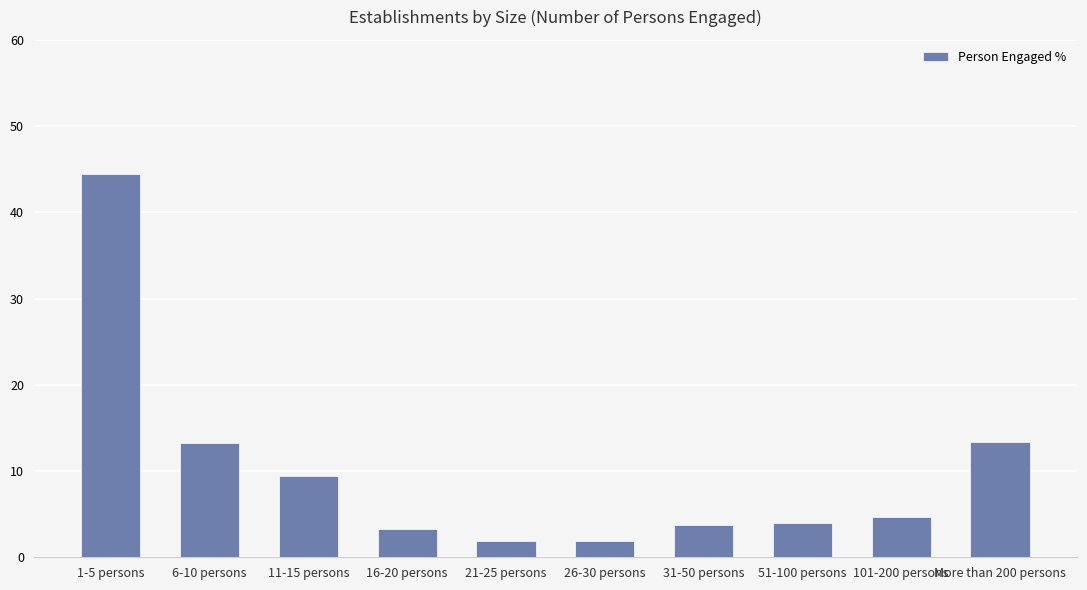

At which category does the chart reach its peak across all series?

1-5 persons